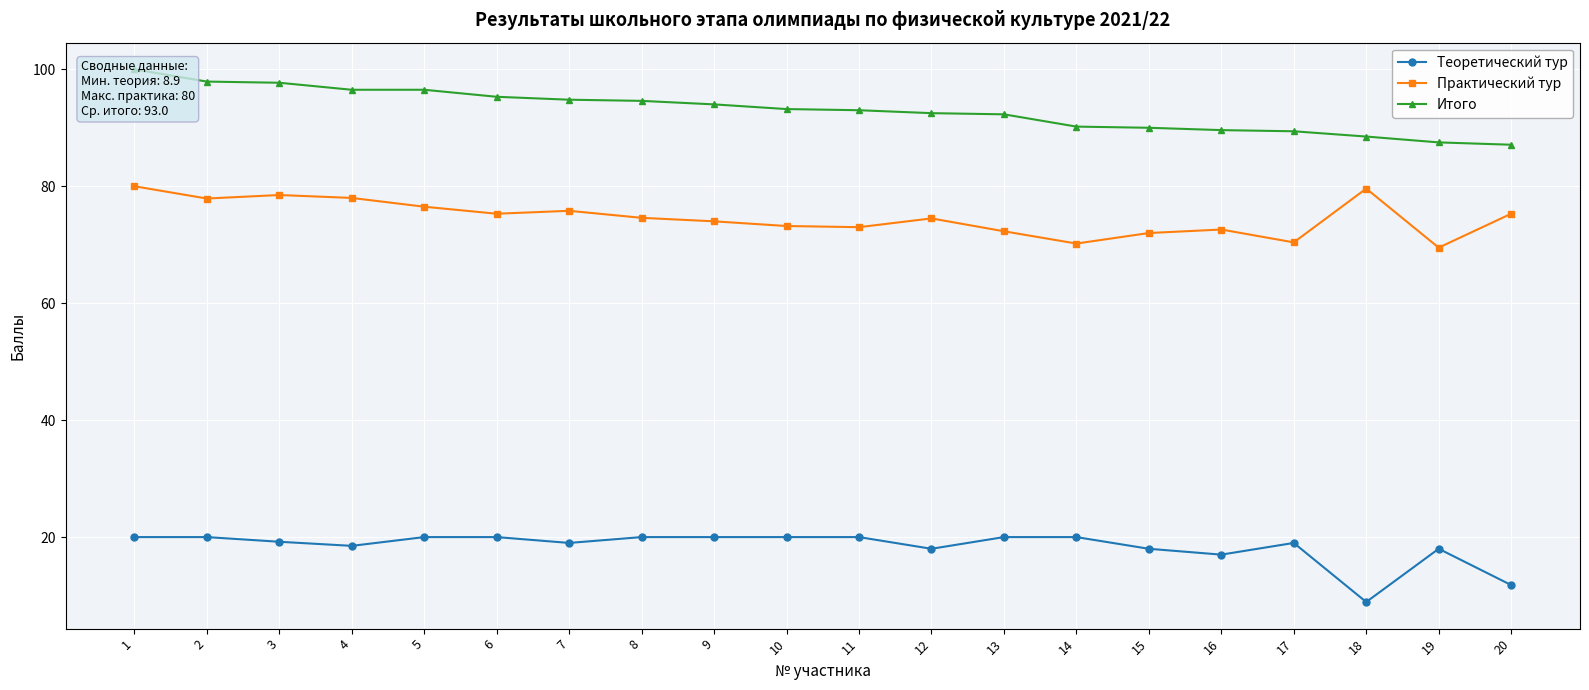

The Практический тур series shows 72.3 at 13. True or false?

True